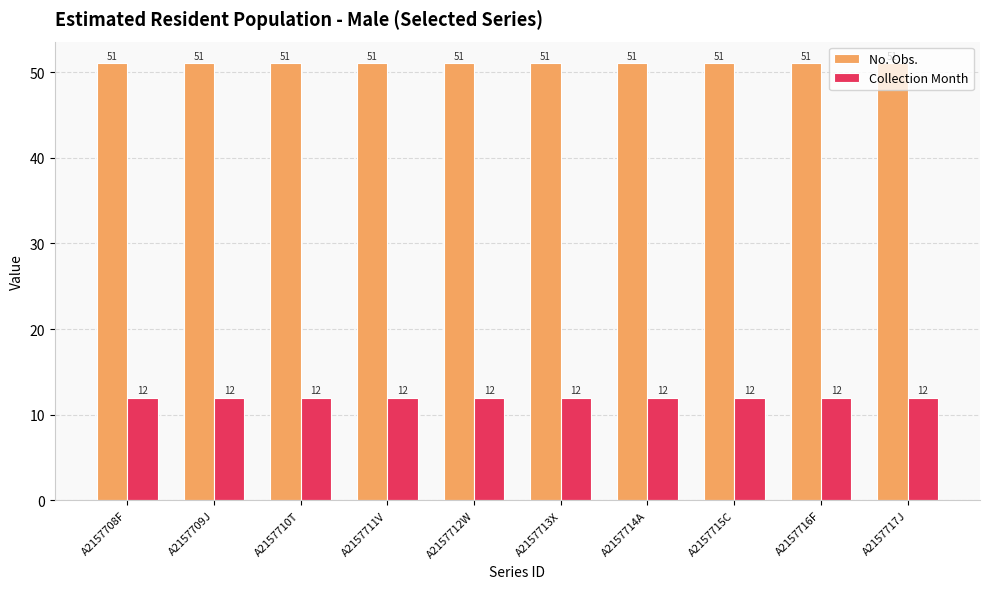

What is the minimum value shown in the chart?

12